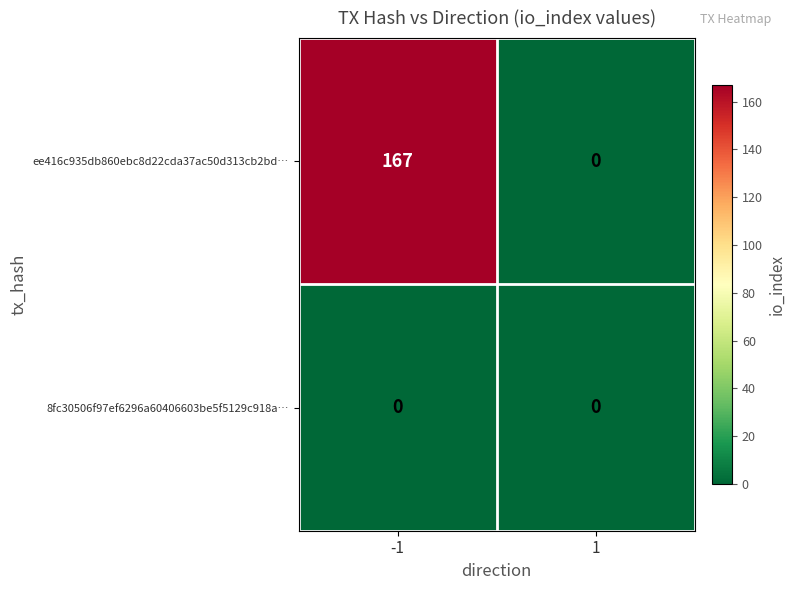

Reading right to left, what are all the values shown in this chart?

ee416c935db860ebc8d22cda37ac50d313cb2bd…: 0	167
8fc30506f97ef6296a60406603be5f5129c918a…: 0	0